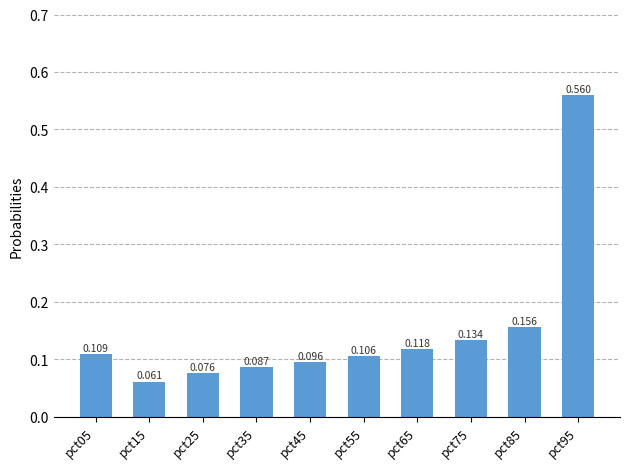

Rank the categories by value from lowest to highest.

pct15, pct25, pct35, pct45, pct55, pct05, pct65, pct75, pct85, pct95